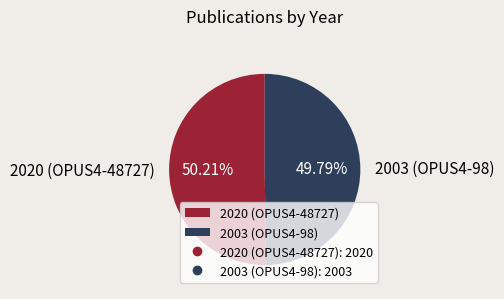

Is there any slice that represents more than half of the pie?

Yes